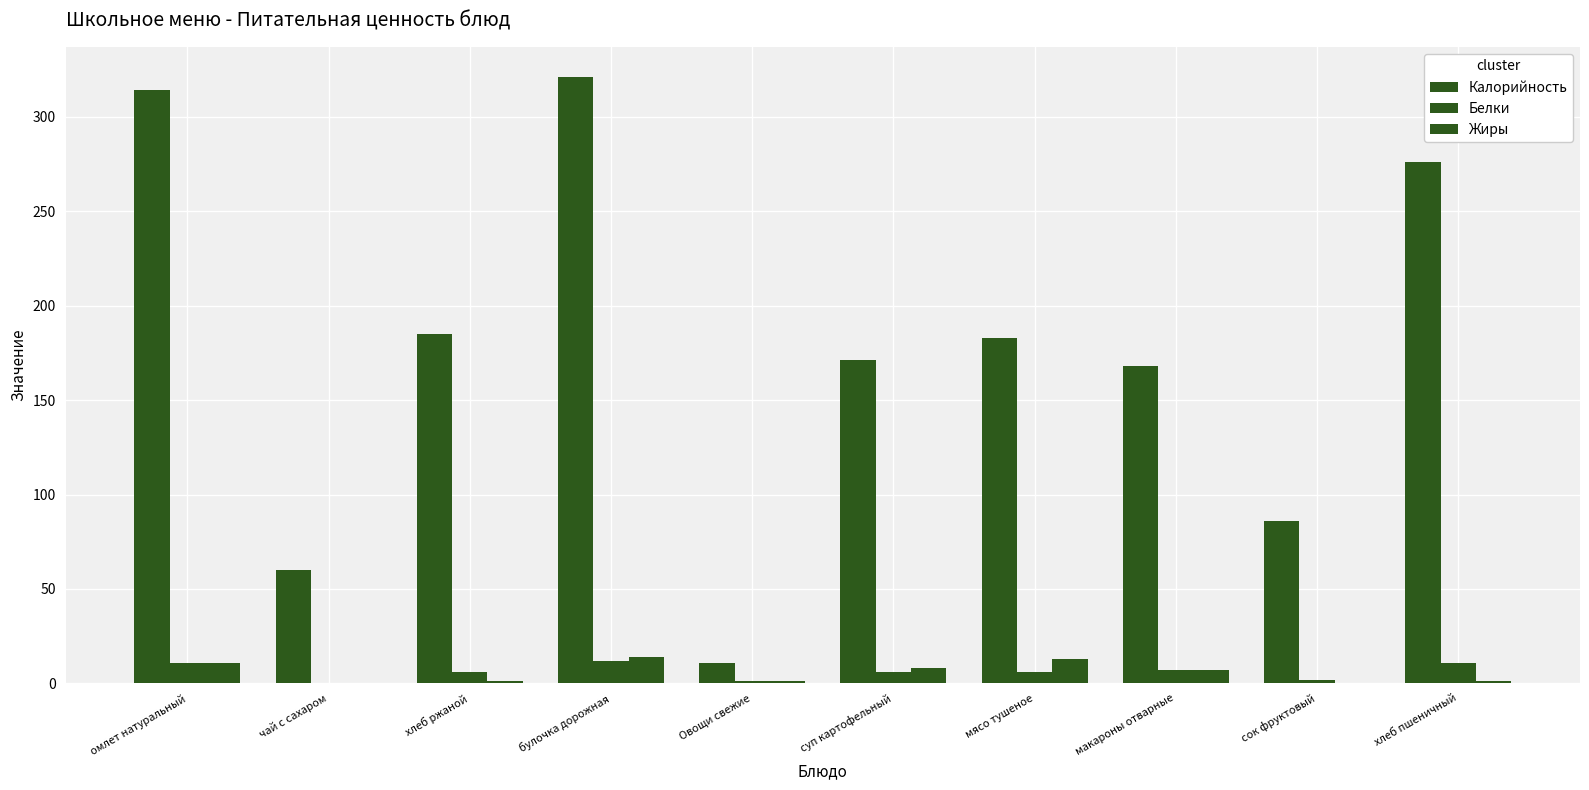

Does the chart contain stacked bars?

No